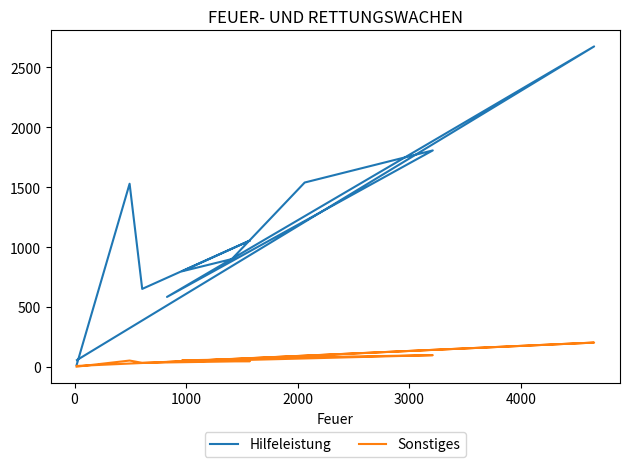

Does the chart display data point markers on the line(s)?

No